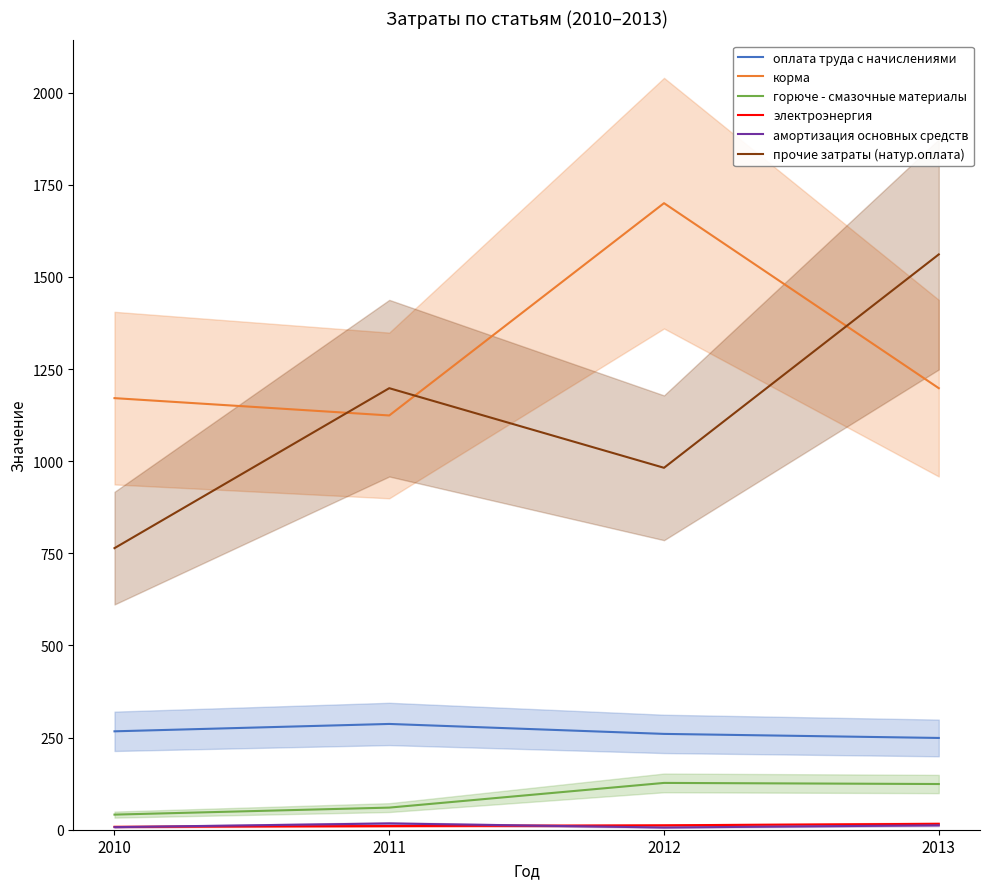

Is it true that прочие затраты (натур.оплата) equals 608 at 2011?

False